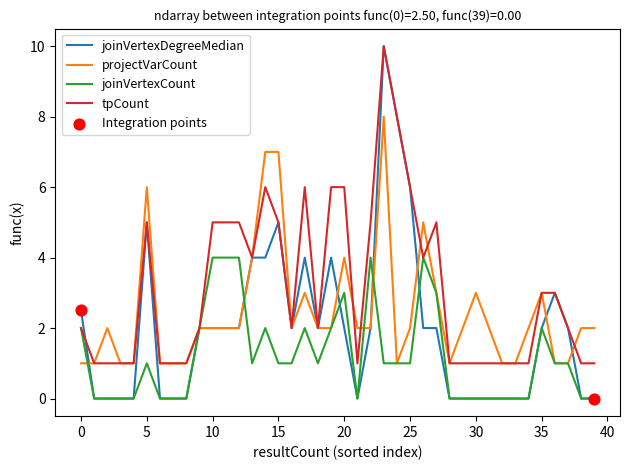

Which series has the widest spread of values?

joinVertexDegreeMedian